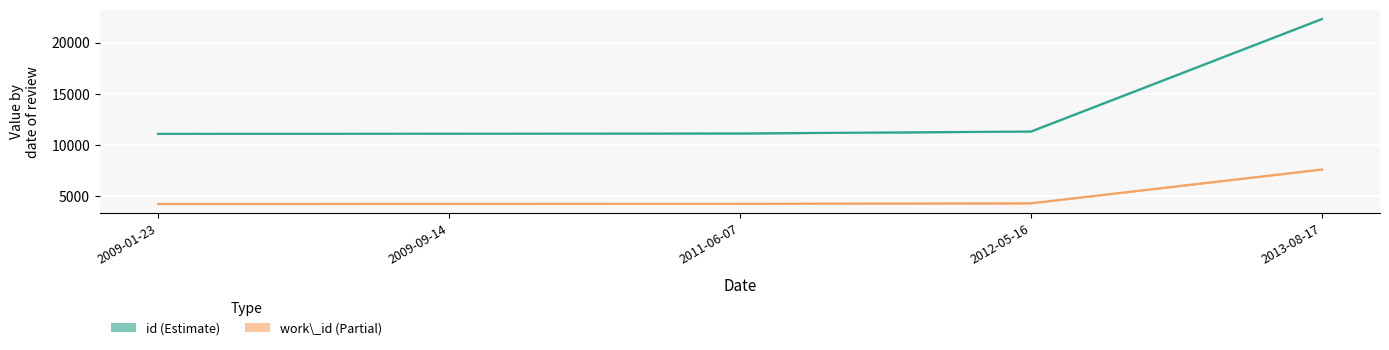

What are all the series names shown in the legend?

id (Estimate), work_id (Partial)